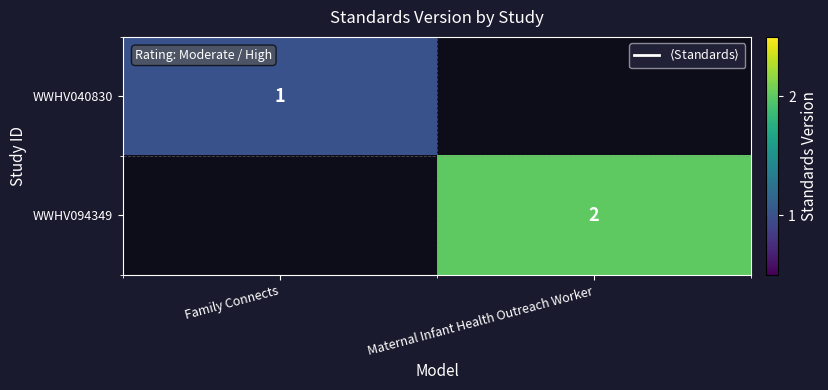

Which label corresponds to the smallest value in the chart?

Family Connects